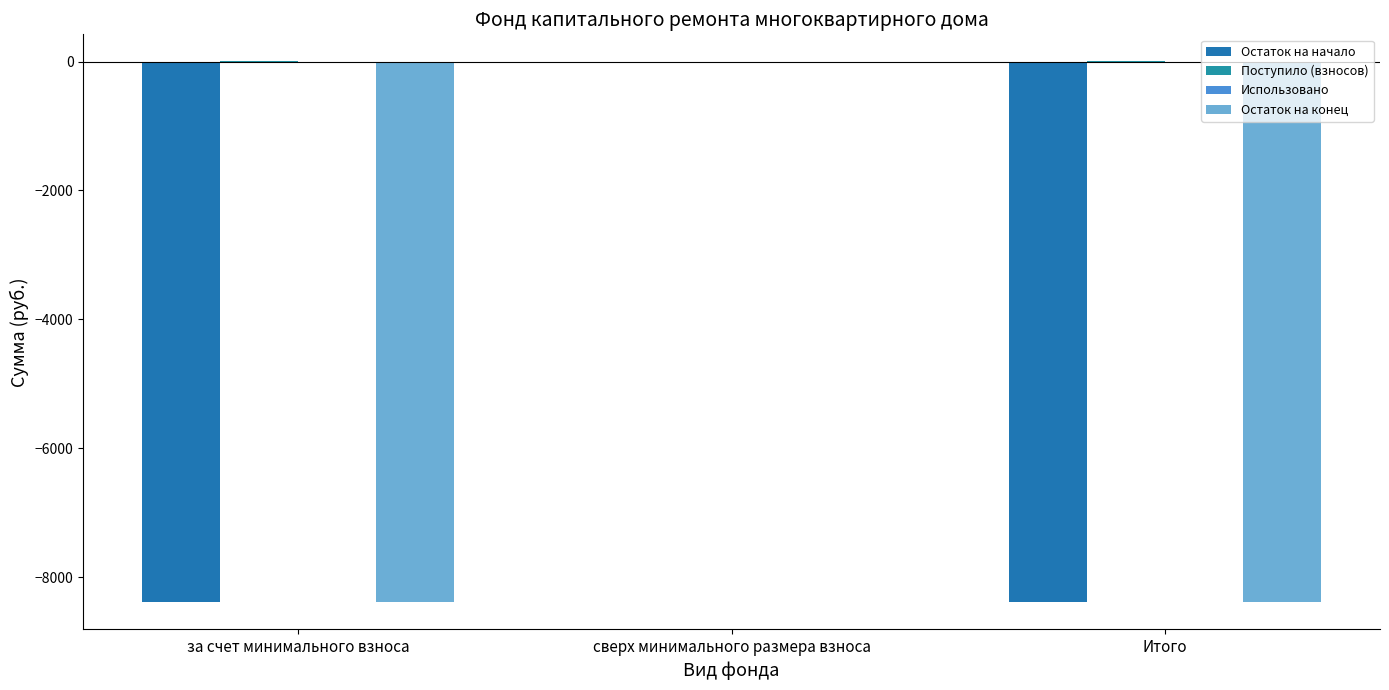

What position from the left is Итого?

3